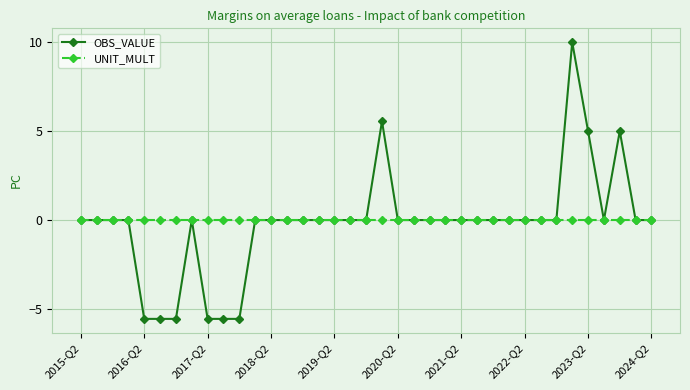

Which series has the largest total across all categories?

UNIT_MULT